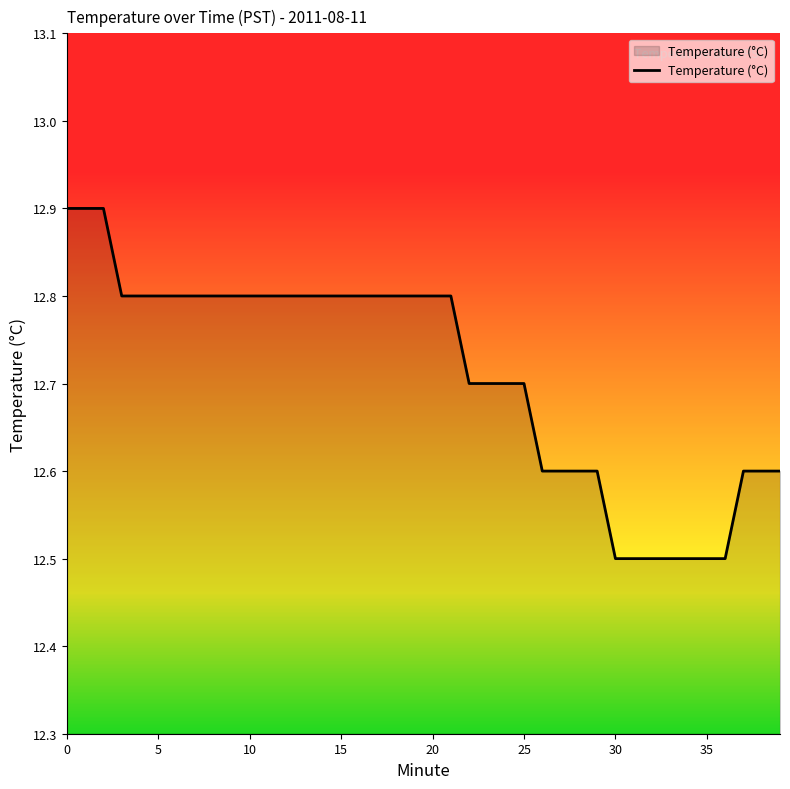

Count the values in the range 12 to 13.

40